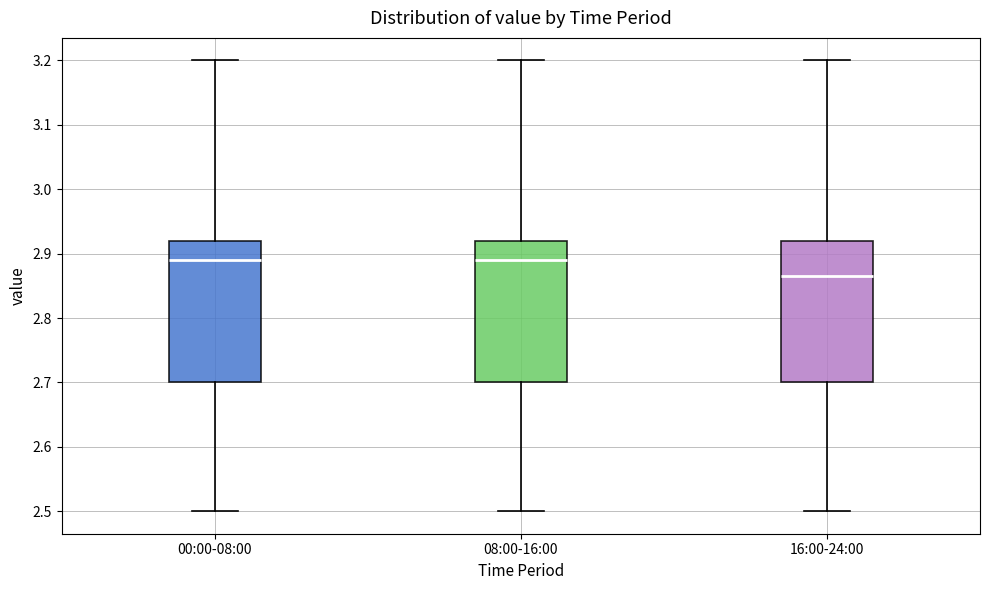

Reading left to right, read every box against the y-axis: the position of its median line, the range the box covers, and the ends of its whiskers. The values are not printed on the chart, so give them approximately, as read against the axis.

00:00-08:00: median 2.89, box 2.70 to 2.92, whiskers 2.50 to 3.20
08:00-16:00: median 2.89, box 2.70 to 2.92, whiskers 2.50 to 3.20
16:00-24:00: median 2.87, box 2.70 to 2.92, whiskers 2.50 to 3.20